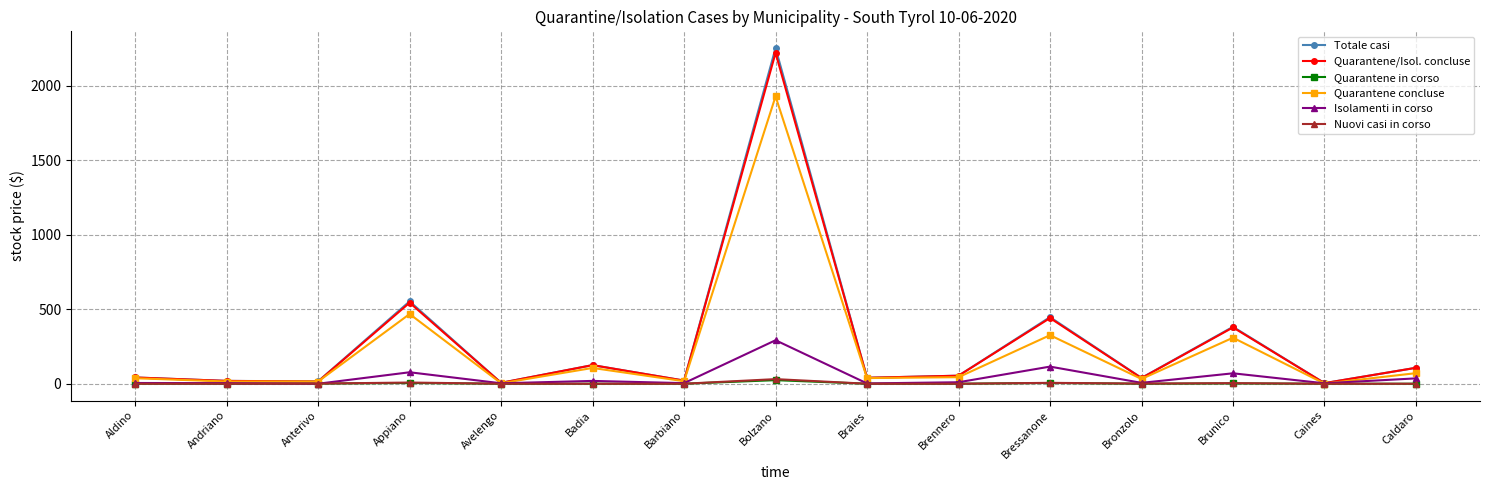

What is the difference between the Quarantene/Isol. concluse values at Avelengo and Anterivo?

9